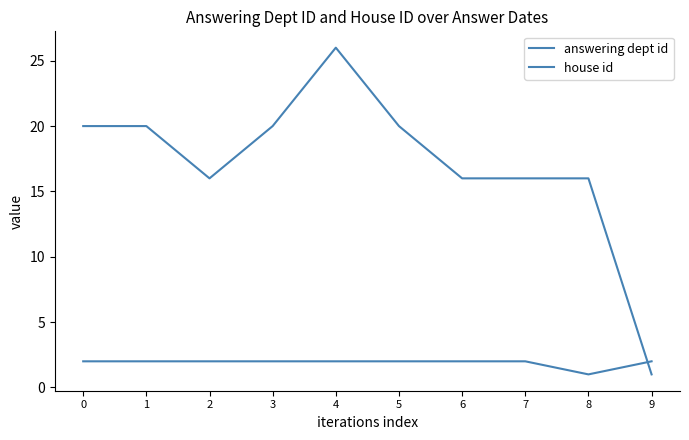

How many lines are shown in the chart?

2